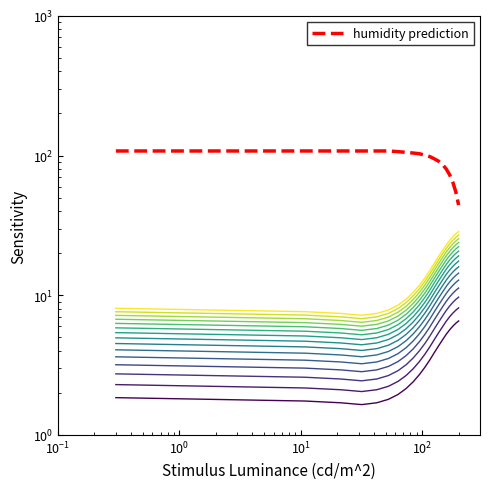

True or false: temperature and humidity intersect in this chart.

False